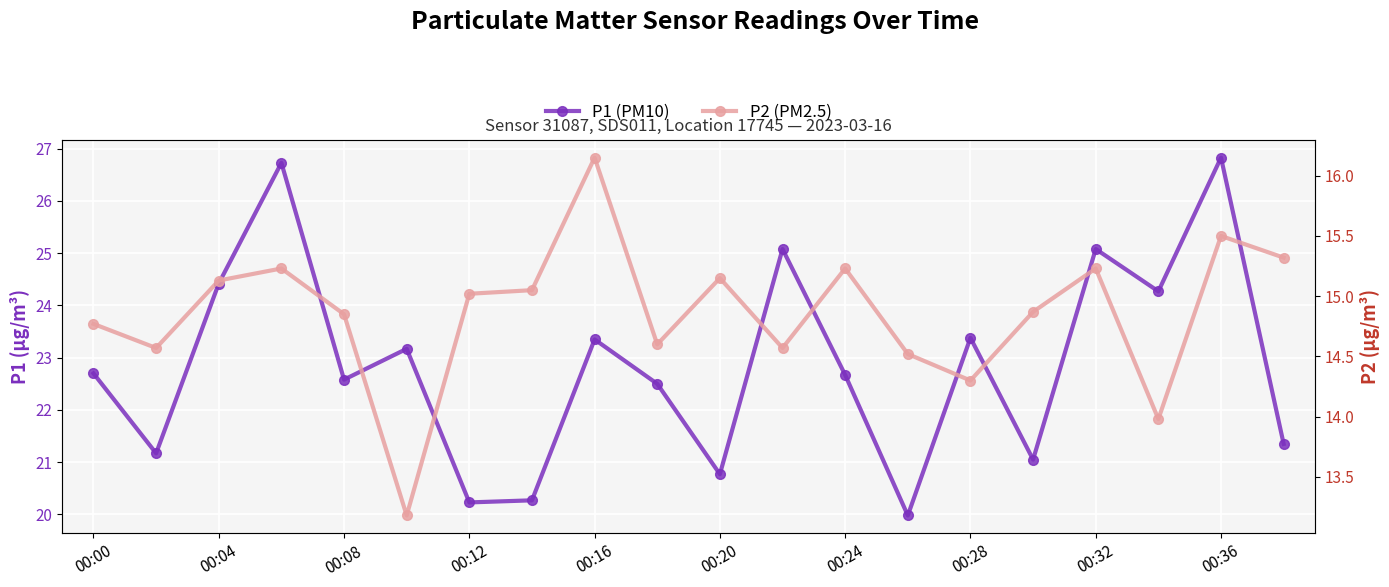

What is the average value of the P2 (PM2.5) series?

14.9